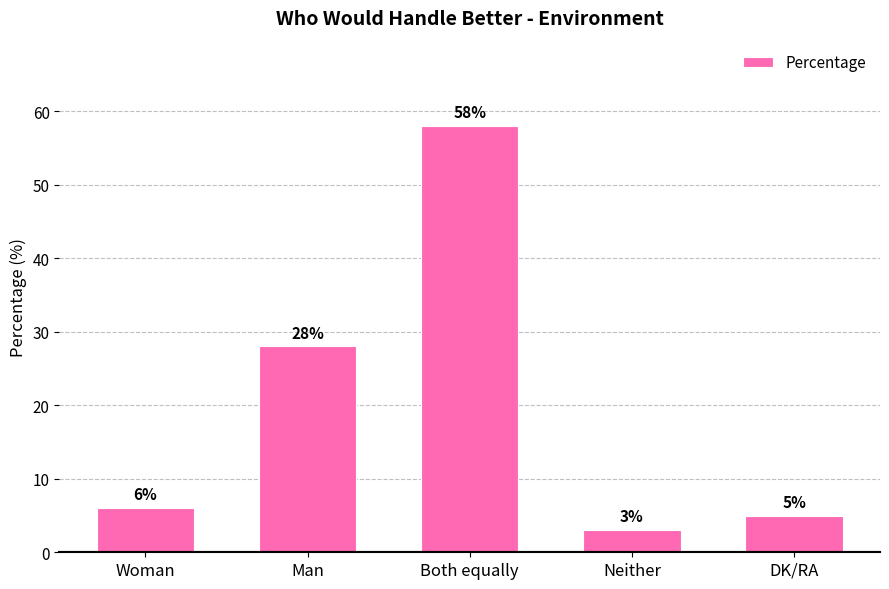

What is the sum of all values?

100